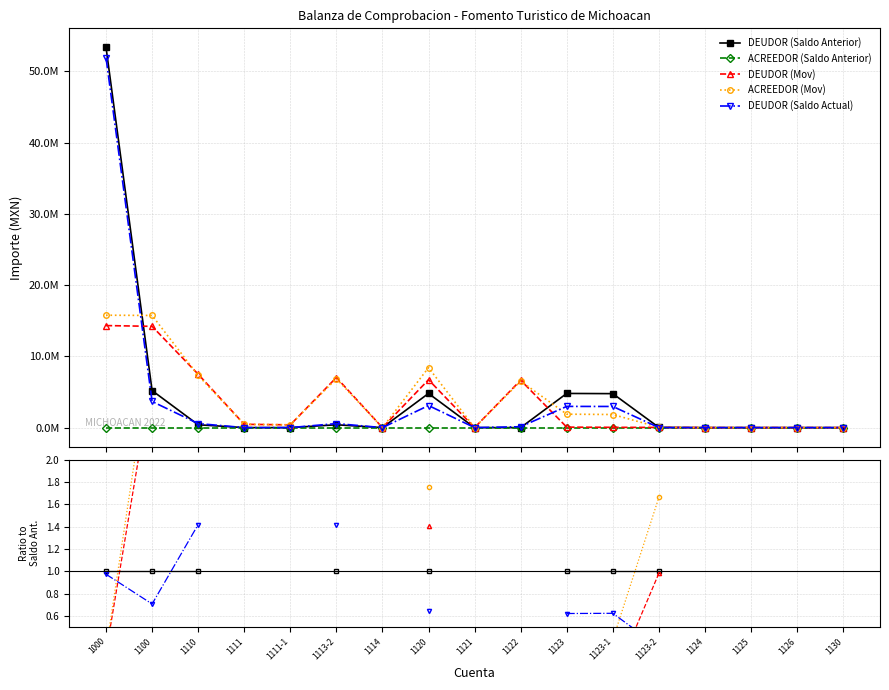

What are all the series names shown in the legend?

DEUDOR (Saldo Anterior), ACREEDOR (Saldo Anterior), DEUDOR (Mov), ACREEDOR (Mov), DEUDOR (Saldo Actual)